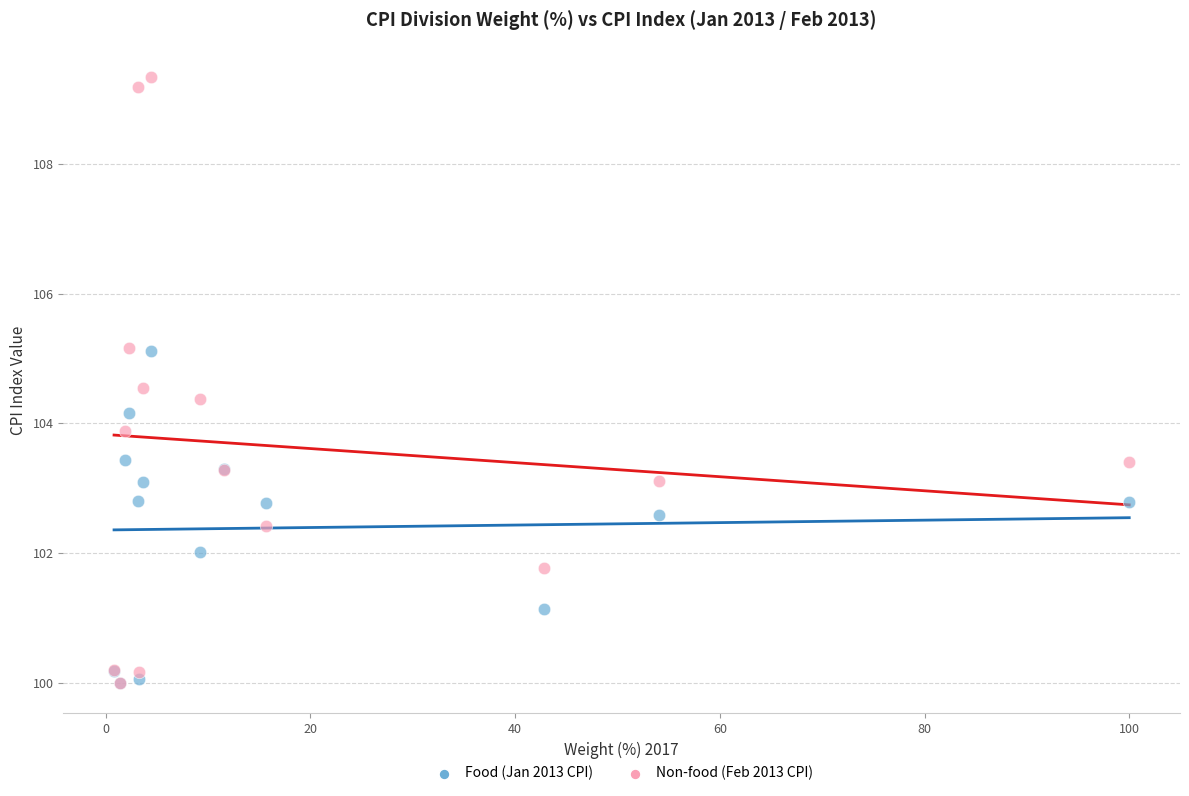

What are all the series names shown in the legend?

Food (Jan 2013 CPI), Non-food (Feb 2013 CPI)